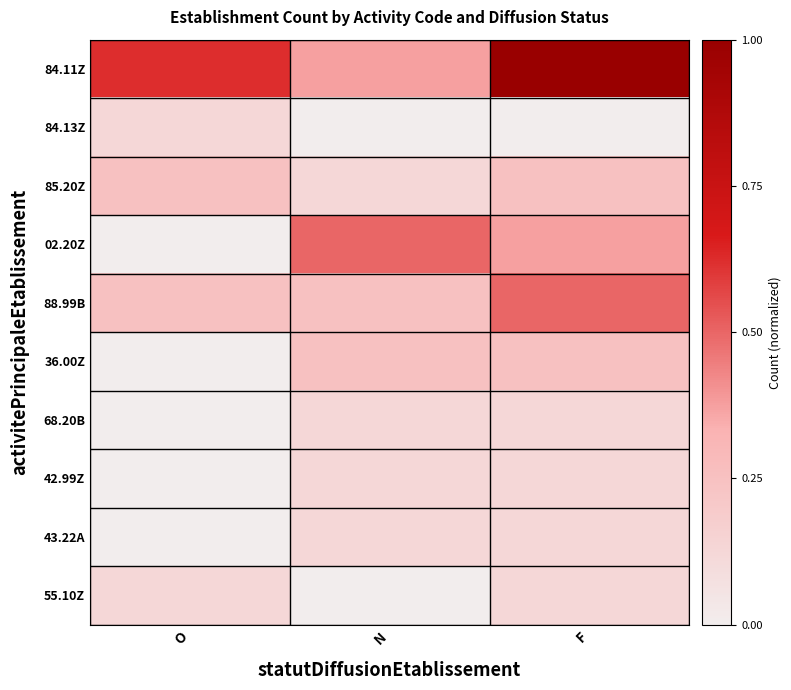

Reading left to right, transcribe all the data shown in this chart.

84.11Z: O=0.6	N=0.4	F=1.0
84.13Z: O=0.1	N=0.0	F=0.0
85.20Z: O=0.2	N=0.1	F=0.2
02.20Z: O=0.0	N=0.5	F=0.4
88.99B: O=0.2	N=0.2	F=0.5
36.00Z: O=0.0	N=0.2	F=0.2
68.20B: O=0.0	N=0.1	F=0.1
42.99Z: O=0.0	N=0.1	F=0.1
43.22A: O=0.0	N=0.1	F=0.1
55.10Z: O=0.1	N=0.0	F=0.1